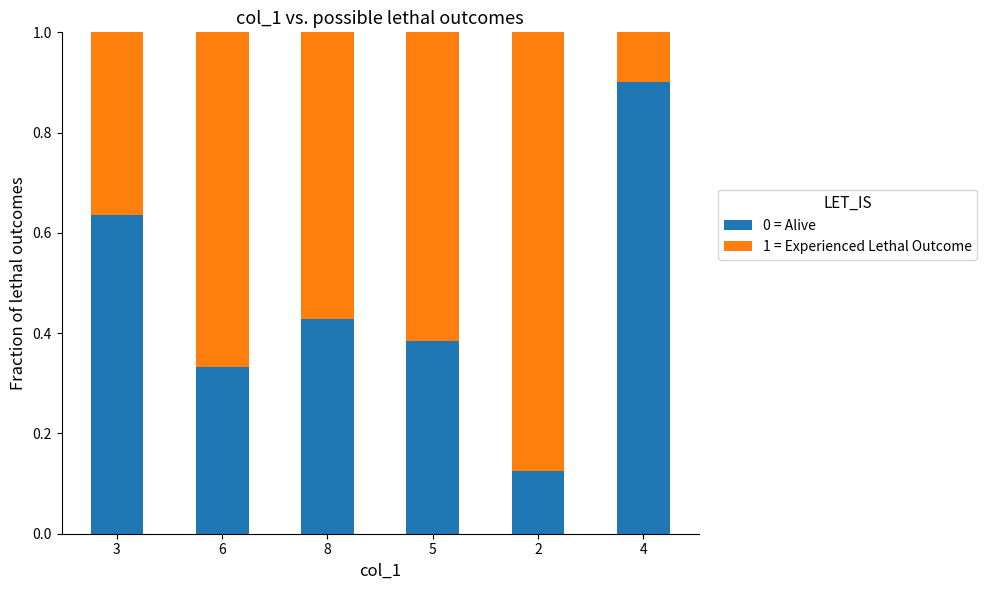

Count the 0 = Alive values in the range 0 to 1.

6